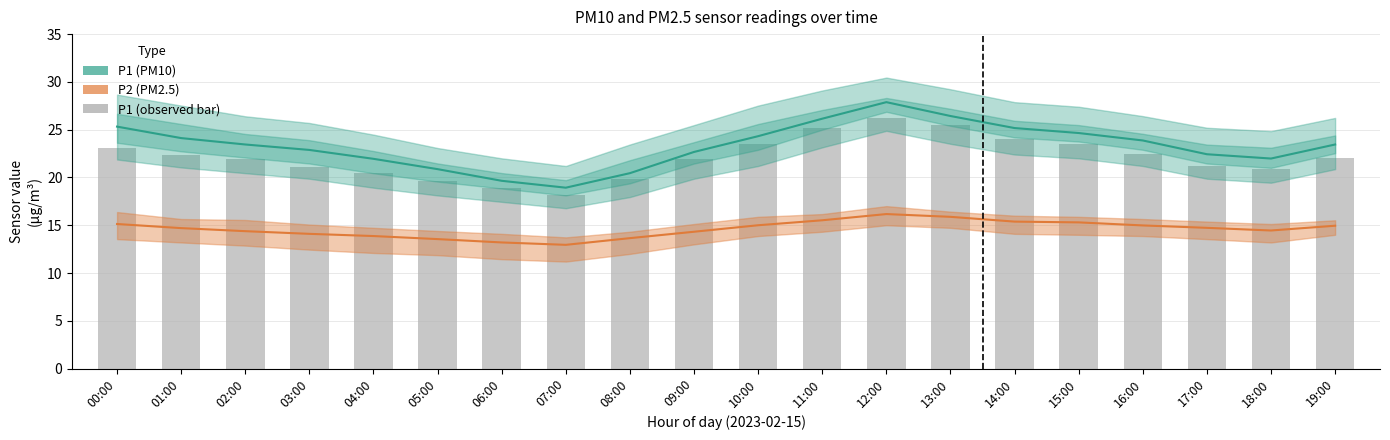

Reading left to right, transcribe all the data shown in this chart.

P1 (PM10): 00:00=25.3	01:00=24.1	02:00=23.4	03:00=22.9	04:00=21.9	05:00=20.9	06:00=19.6	07:00=18.9	08:00=20.4	09:00=22.7	10:00=24.3	11:00=26.1	12:00=27.9	13:00=26.4	14:00=25.2	15:00=24.6	16:00=23.9	17:00=22.4	18:00=22.0	19:00=23.4
P2 (PM2.5): 00:00=15.1	01:00=14.7	02:00=14.4	03:00=14.1	04:00=13.9	05:00=13.6	06:00=13.2	07:00=12.9	08:00=13.7	09:00=14.3	10:00=15.0	11:00=15.5	12:00=16.2	13:00=15.9	14:00=15.4	15:00=15.3	16:00=15.0	17:00=14.7	18:00=14.4	19:00=14.9
P1 (observed): 00:00=23.1	01:00=22.4	02:00=21.9	03:00=21.1	04:00=20.4	05:00=19.6	06:00=18.9	07:00=18.1	08:00=19.9	09:00=21.9	10:00=23.4	11:00=25.2	12:00=26.2	13:00=25.5	14:00=24.0	15:00=23.4	16:00=22.4	17:00=21.2	18:00=20.9	19:00=22.0